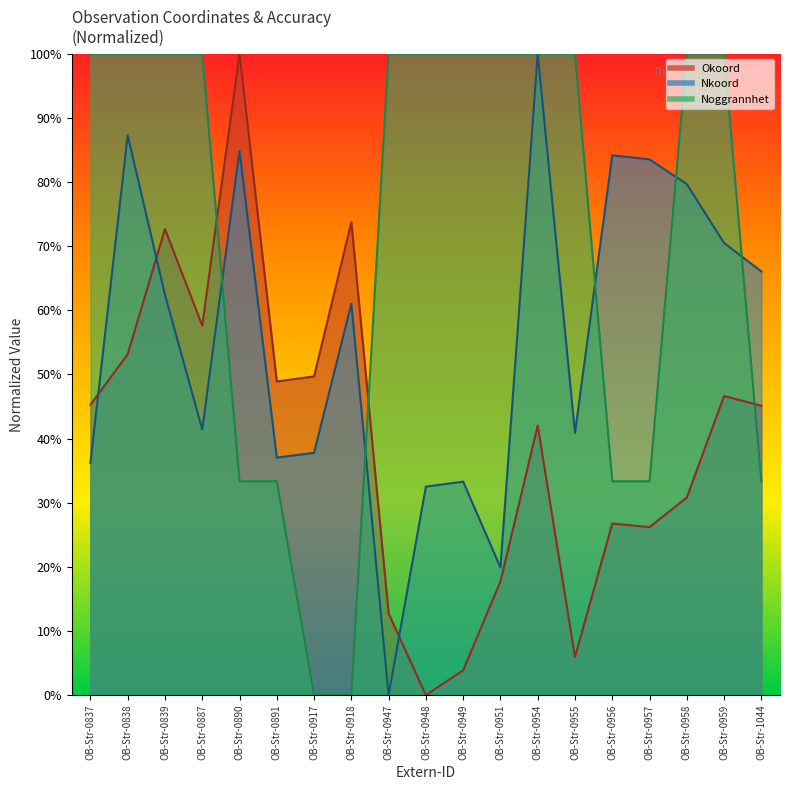

What are all the series names shown in the legend?

Okoord, Nkoord, Noggrannhet